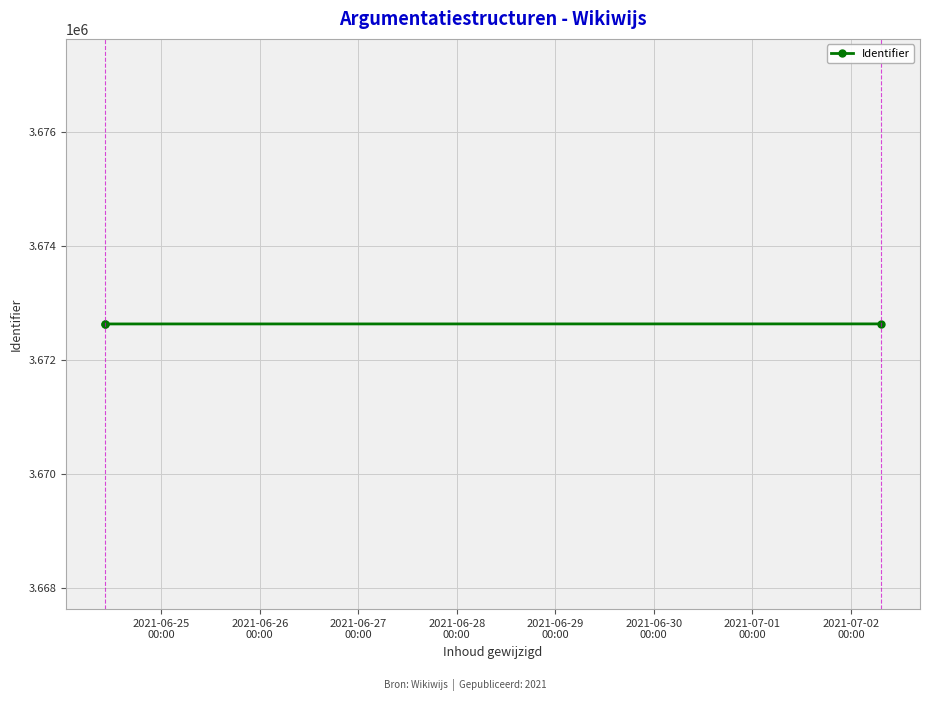

What is the maximum value shown in the chart?

3672633